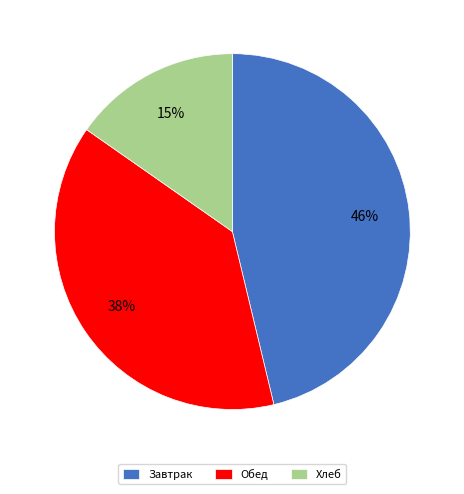

Is the sum of Хлеб and Завтрак greater than half?

Yes